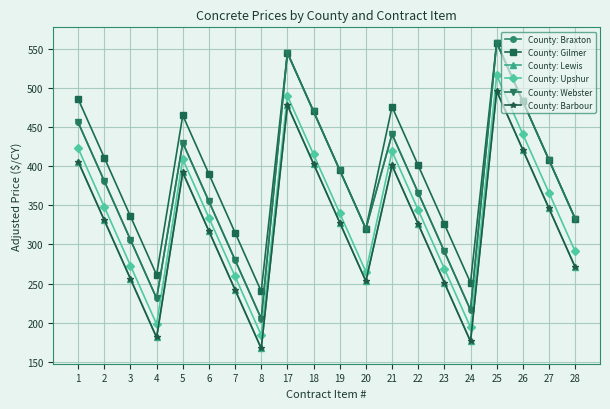

Is this an area chart (filled region under the line)?

No